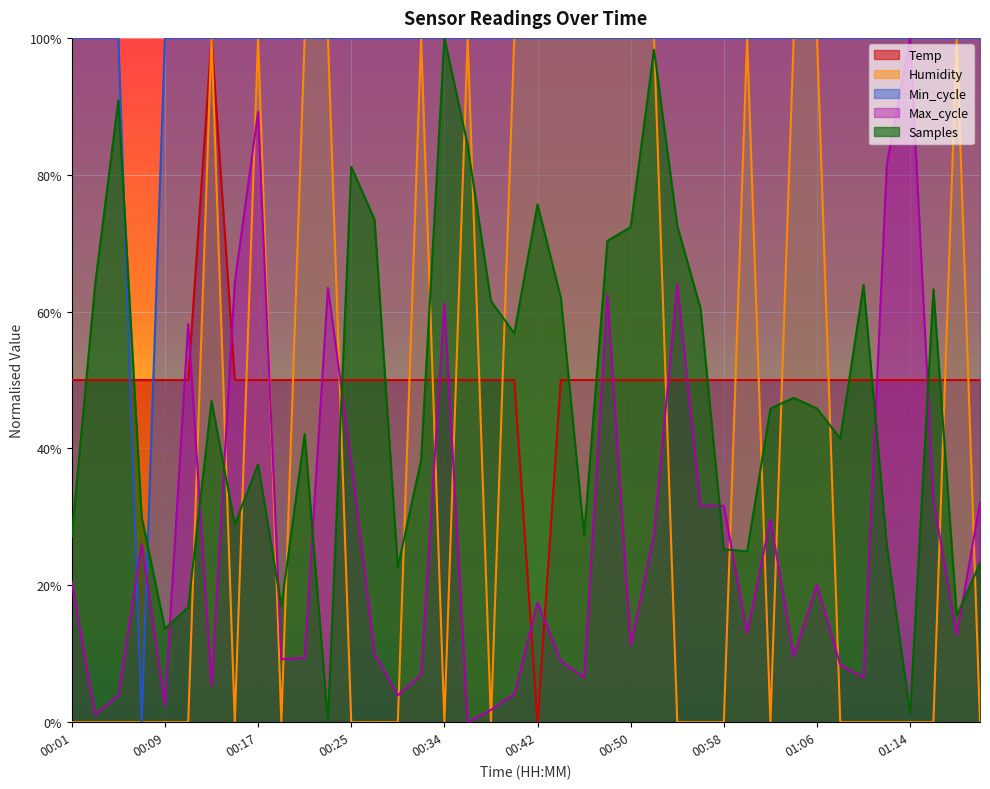

What is the label of the 4th point from the right?

01:14